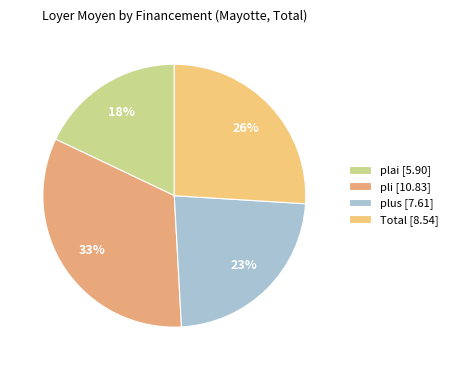

What is the ratio of the value at pli to the value at plai?

1.8